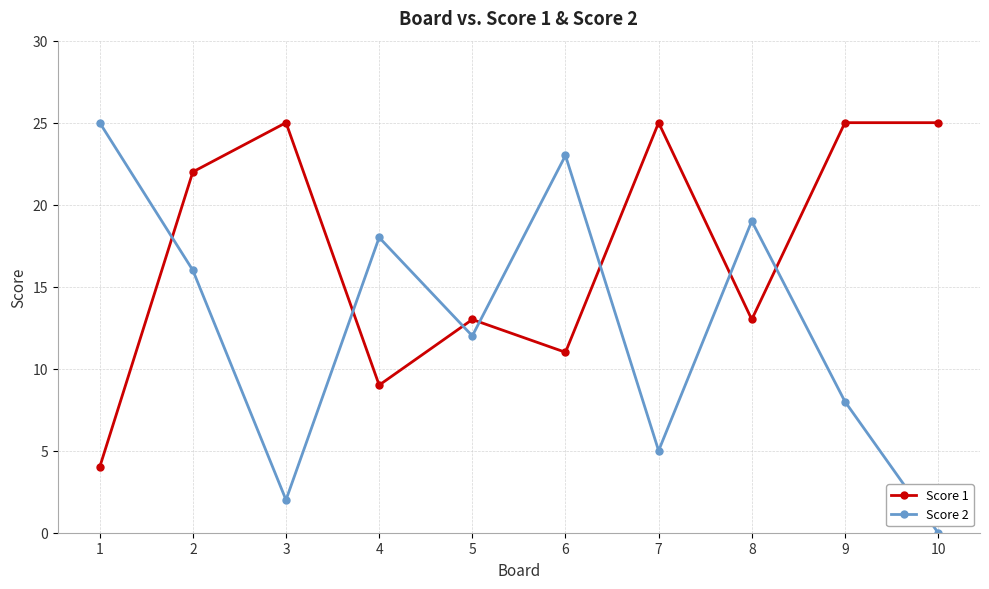

True or false: Score 2 and Score 1 intersect in this chart.

True